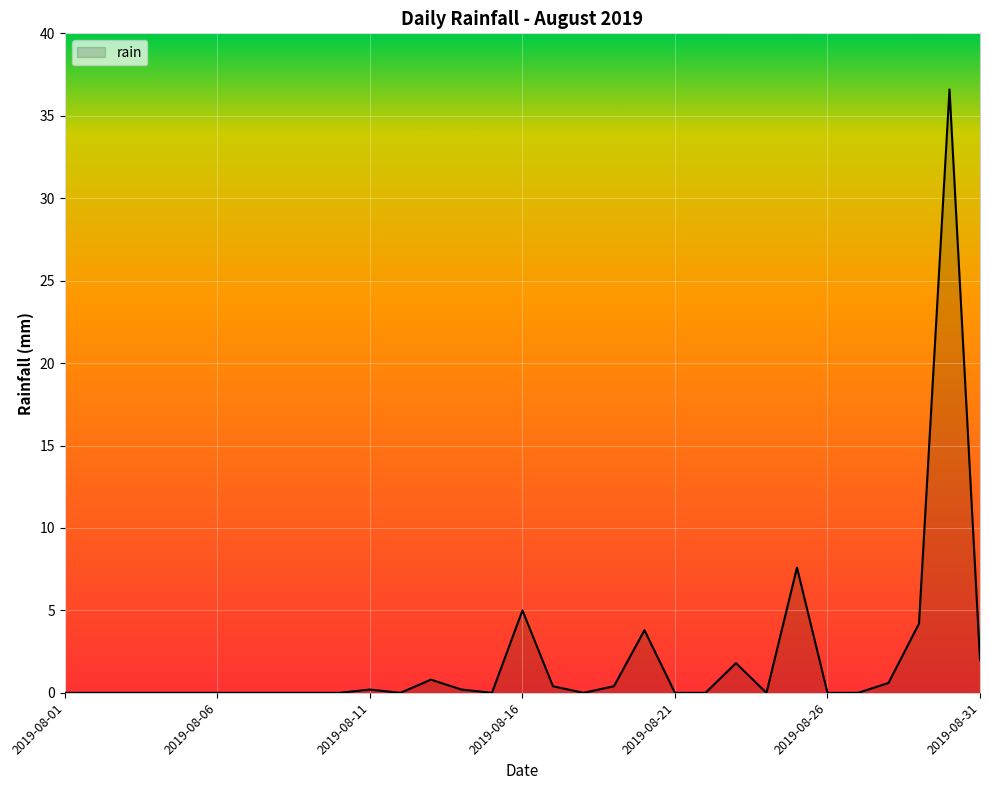

What is the maximum value shown in the chart?

36.6